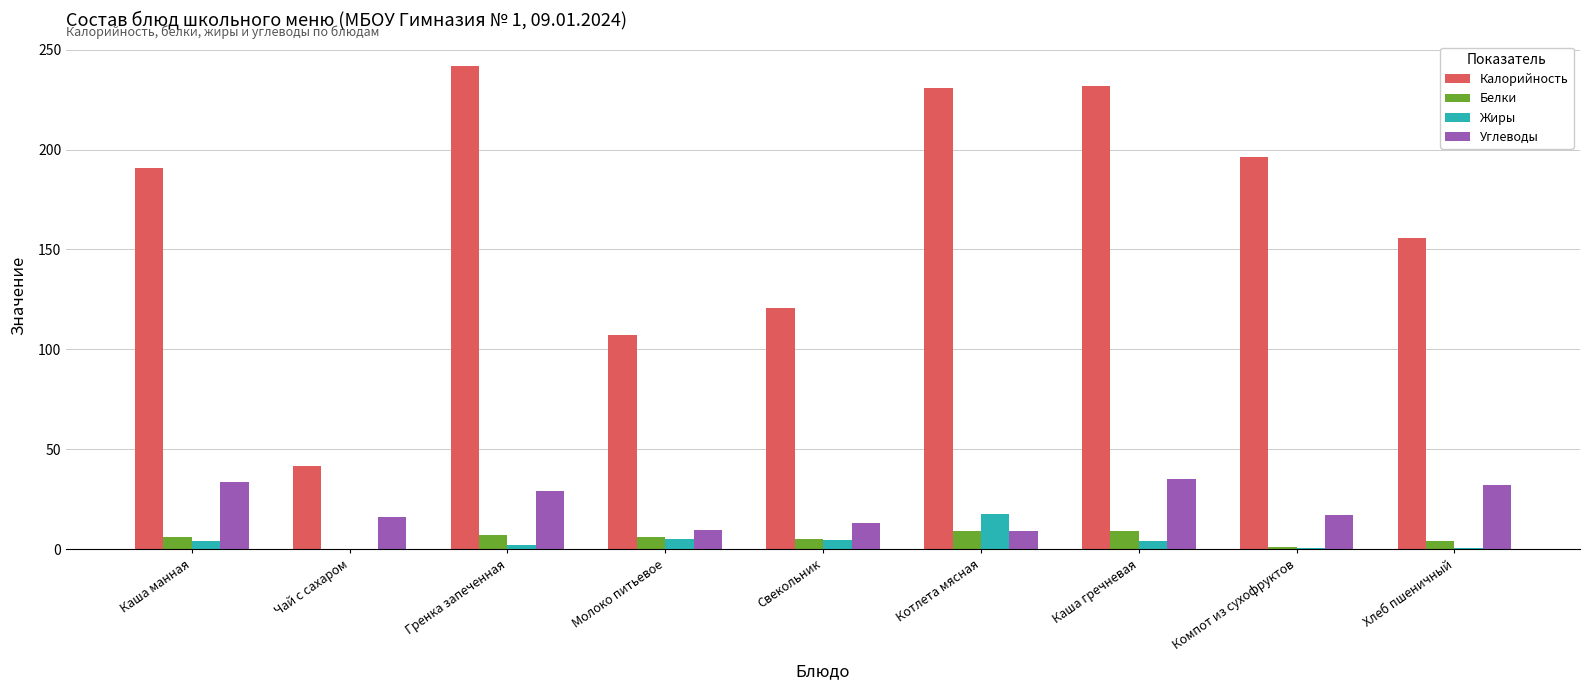

Which series has the largest total across all categories?

Калорийность